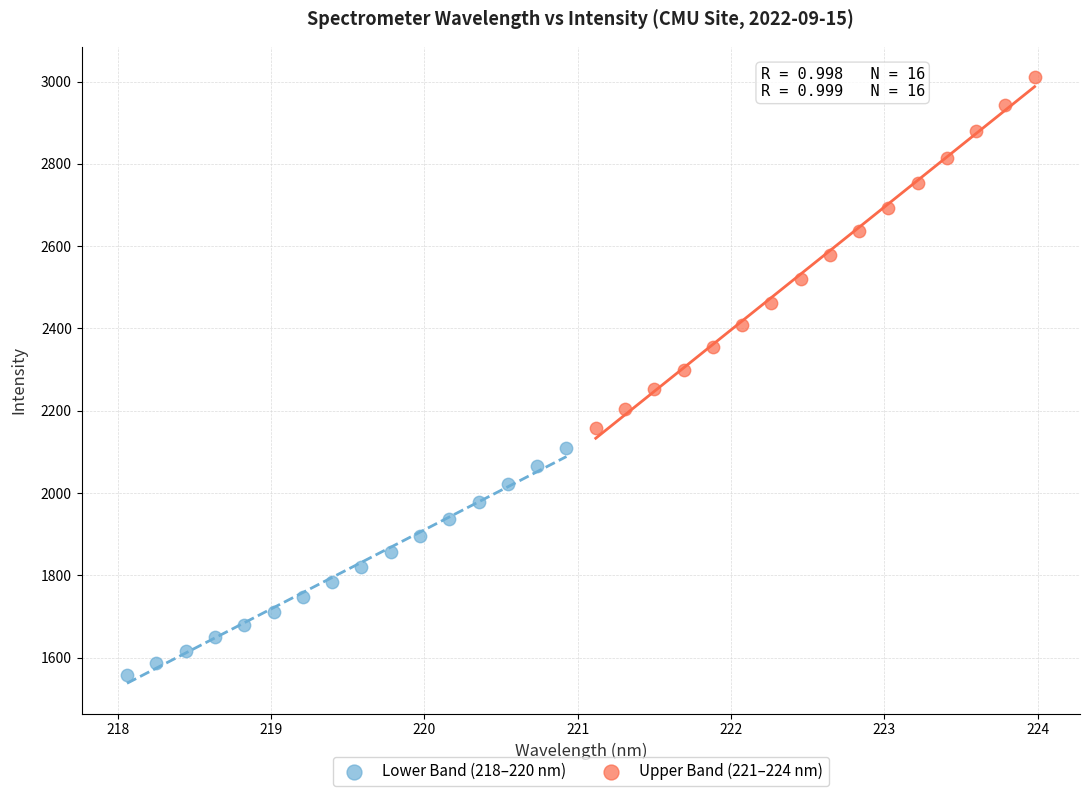

Which series contains the lowest Y value?

Lower Band (218–220 nm)